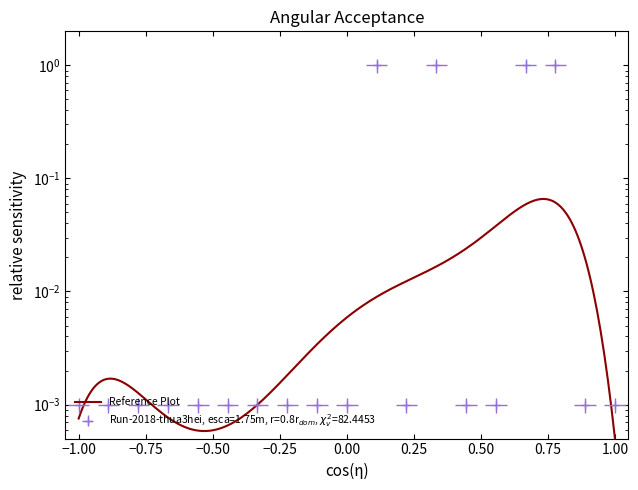

What is the maximum value shown in the chart?

1.0